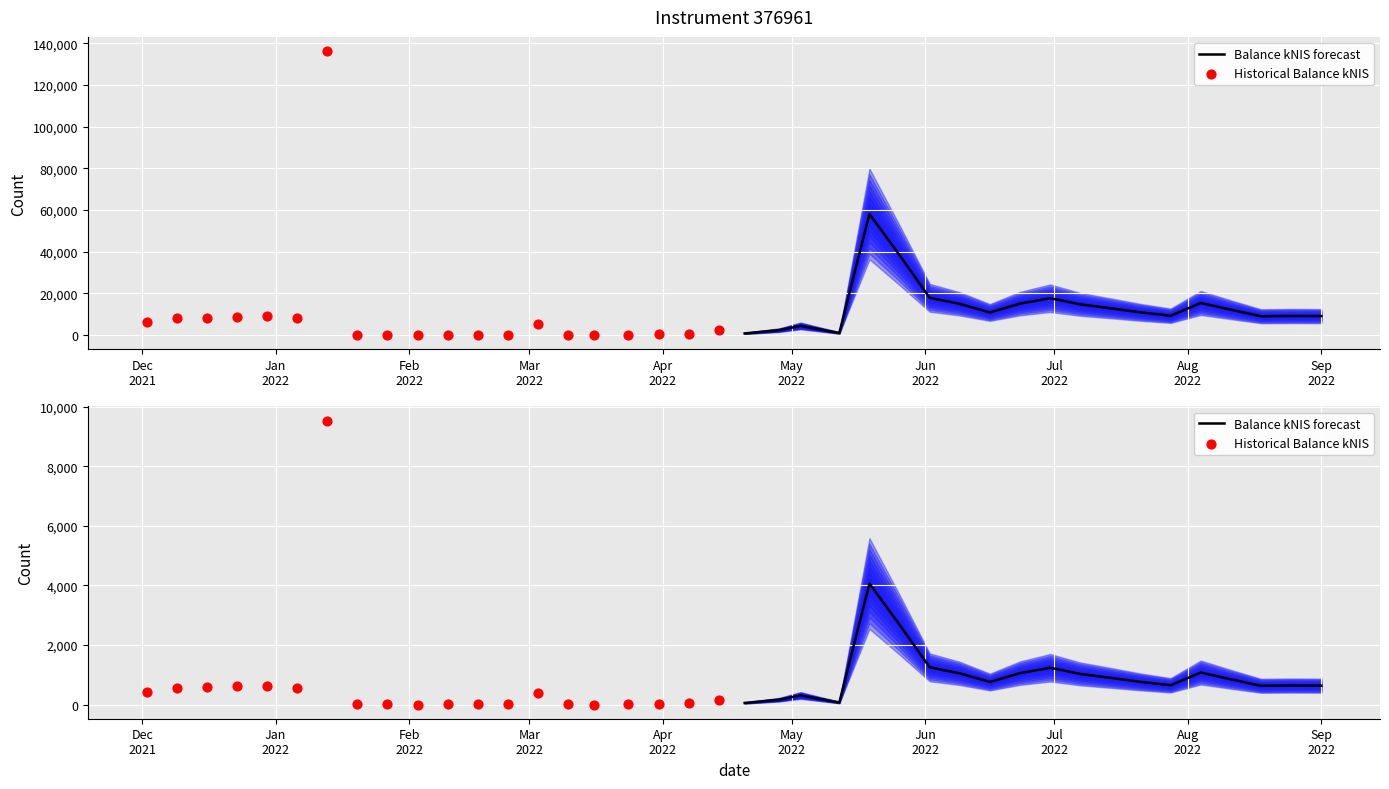

What are all the series names shown in the legend?

Balance kNIS forecast, Historical Balance kNIS